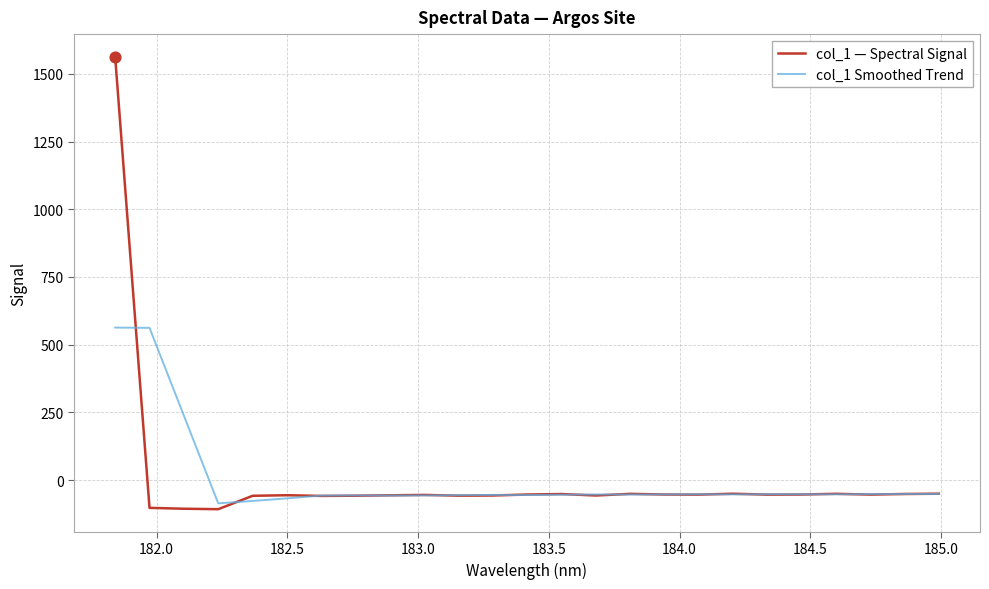

What is the smallest value displayed?

-107.7